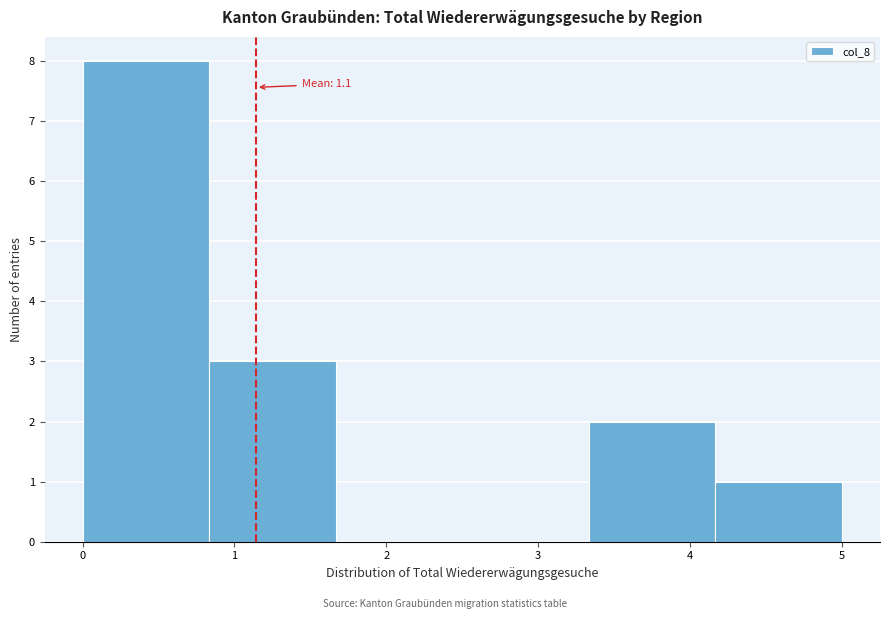

Which range on the x-axis has the tallest bar?

0.0 to 0.8